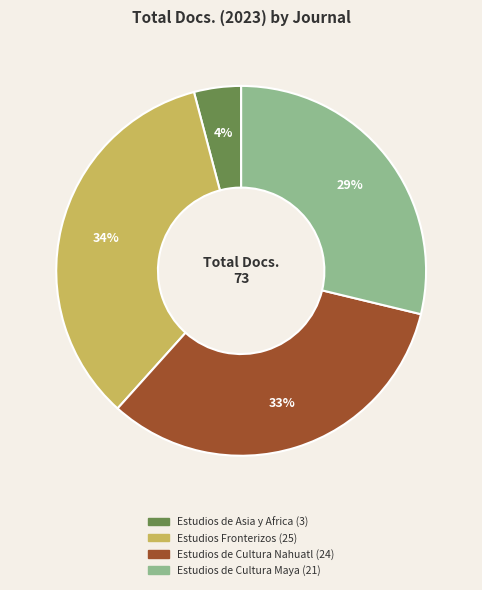

How many slices are in this pie chart?

4